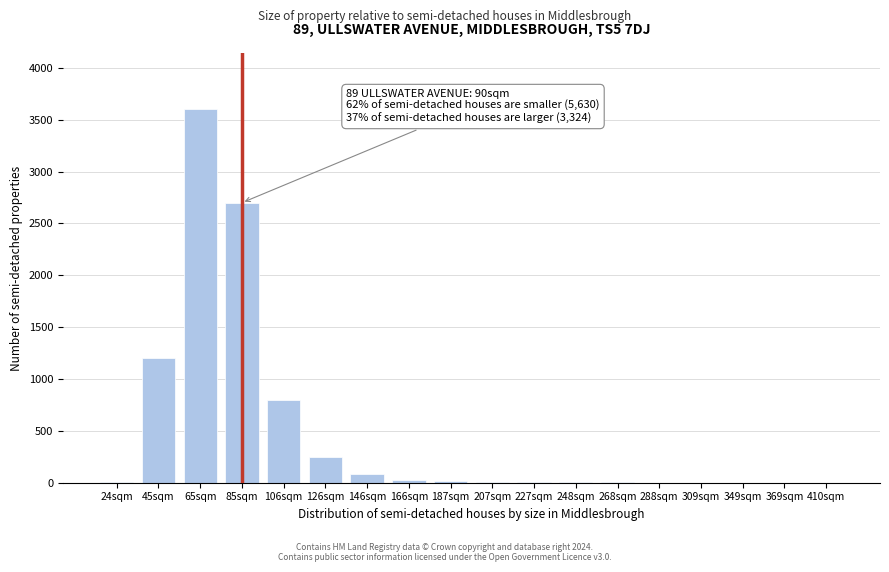

What is the change in value from 45sqm to 106sqm?

-400